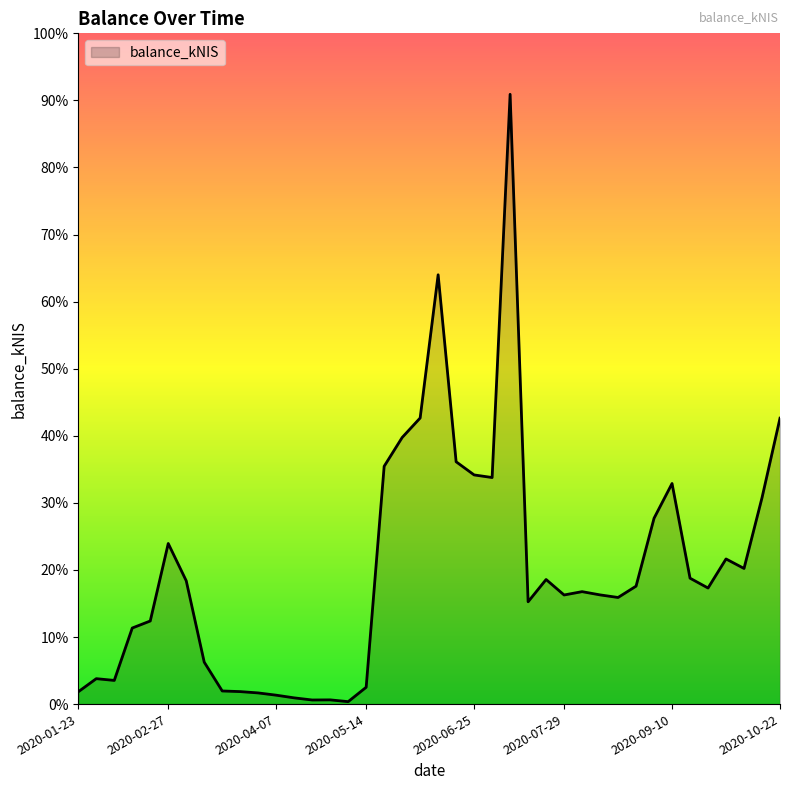

At which label does the data first exceed 5105?

2020-02-27